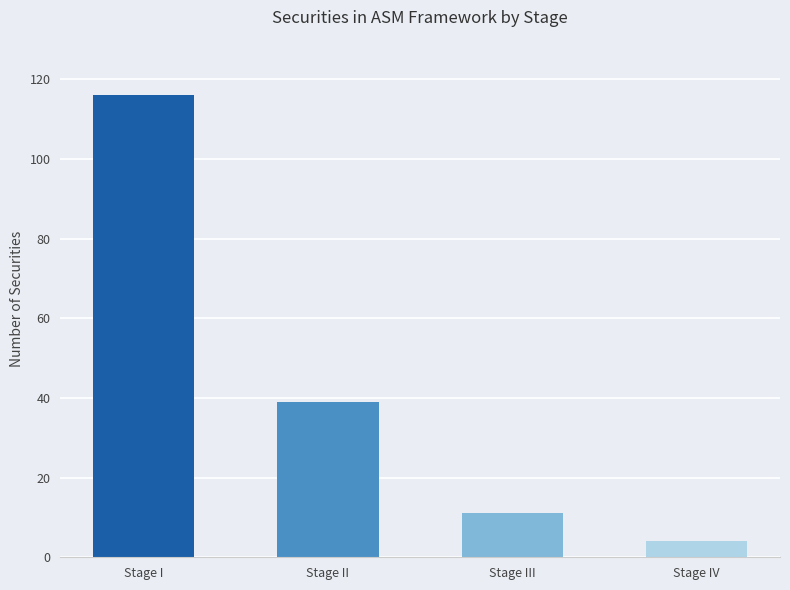

What is the change in value from Stage I to Stage IV?

-112